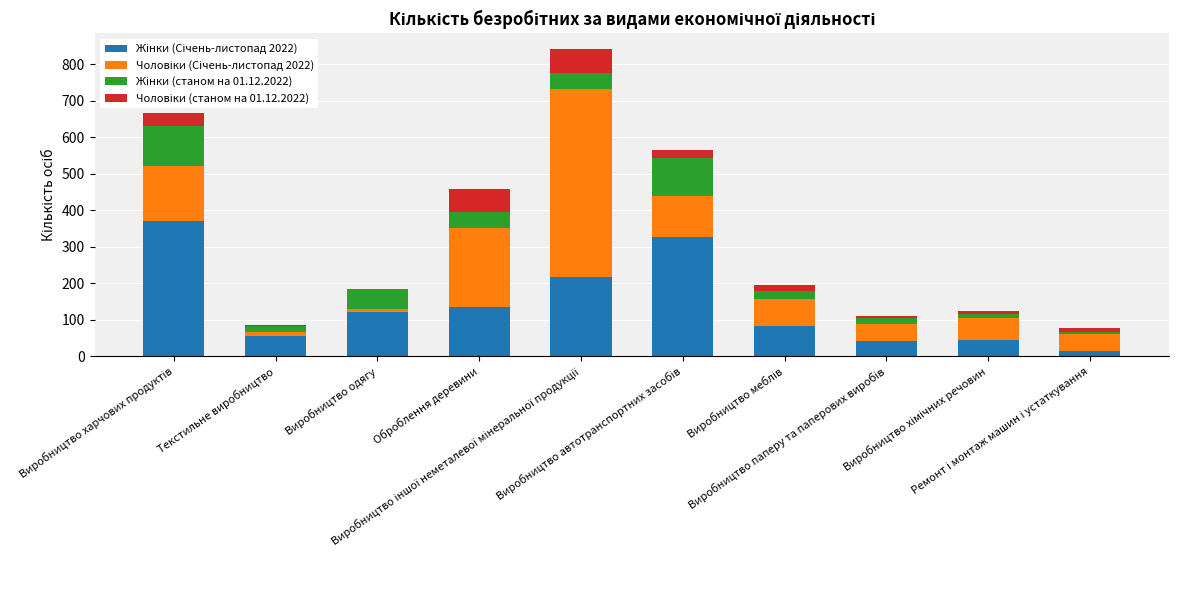

What position from the right is Виробництво автотранспортних засобів?

5